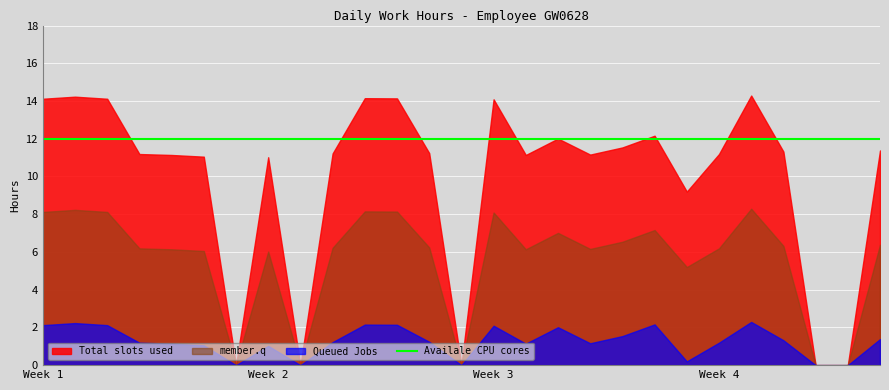

The value of Availale CPU cores at 4 is 16.9. True or false?

False